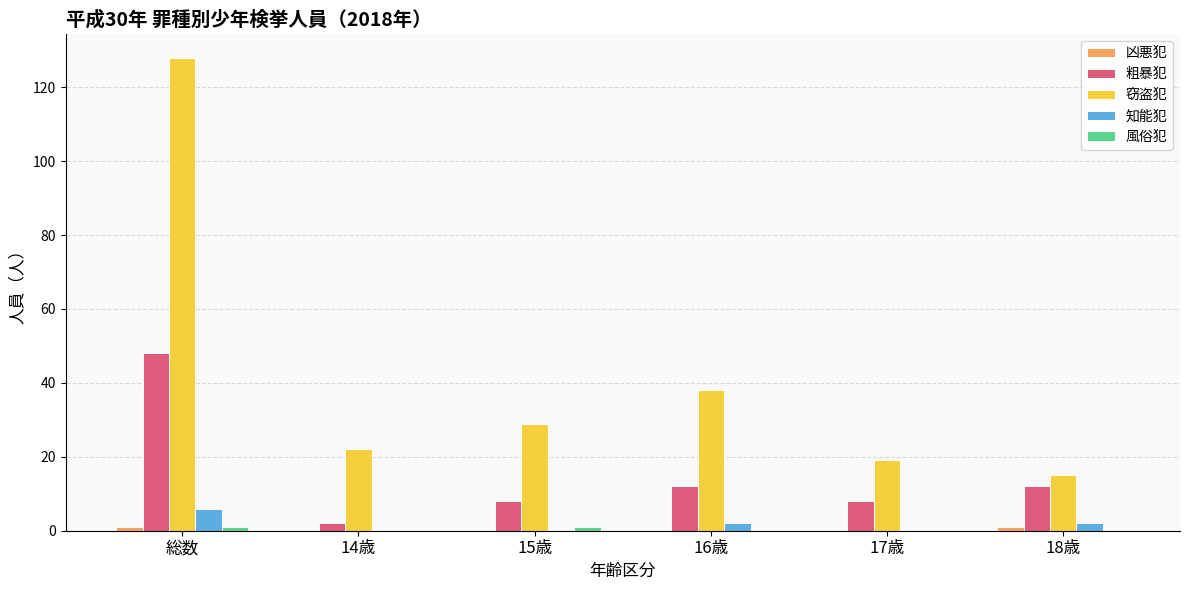

Count the 知能犯 values in the range 0 to 2.

5